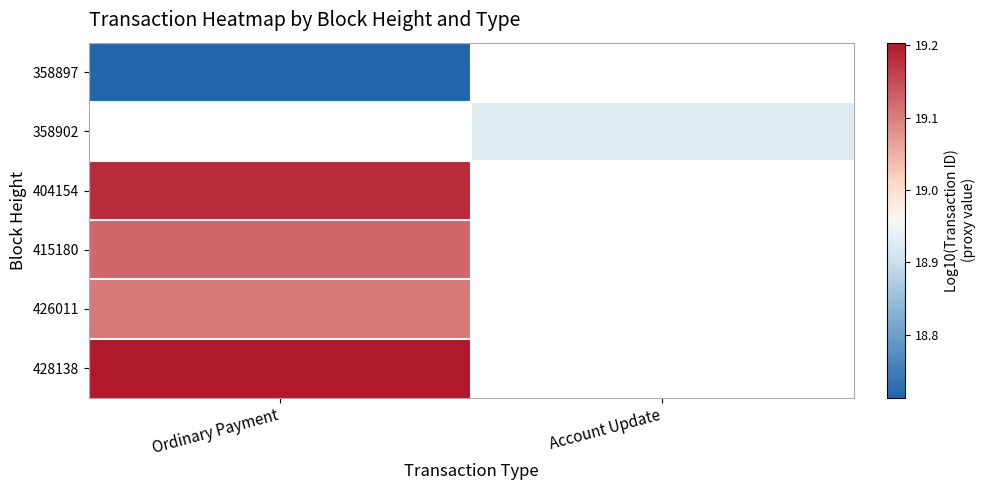

What is the minimum value for 404154?

19.2